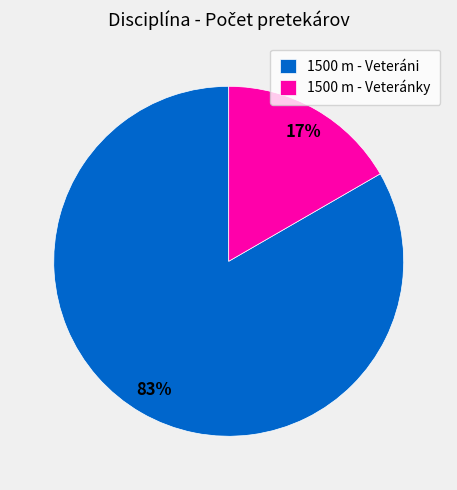

Is it true that 1500 m - Veteráni is 70% of the pie?

False